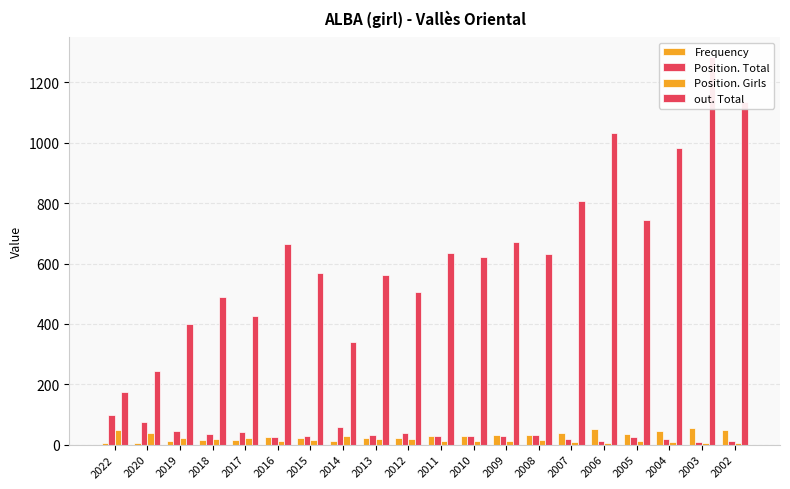

Is the value of Frequency at 2009 greater than the value of out. Total at 2009?

No